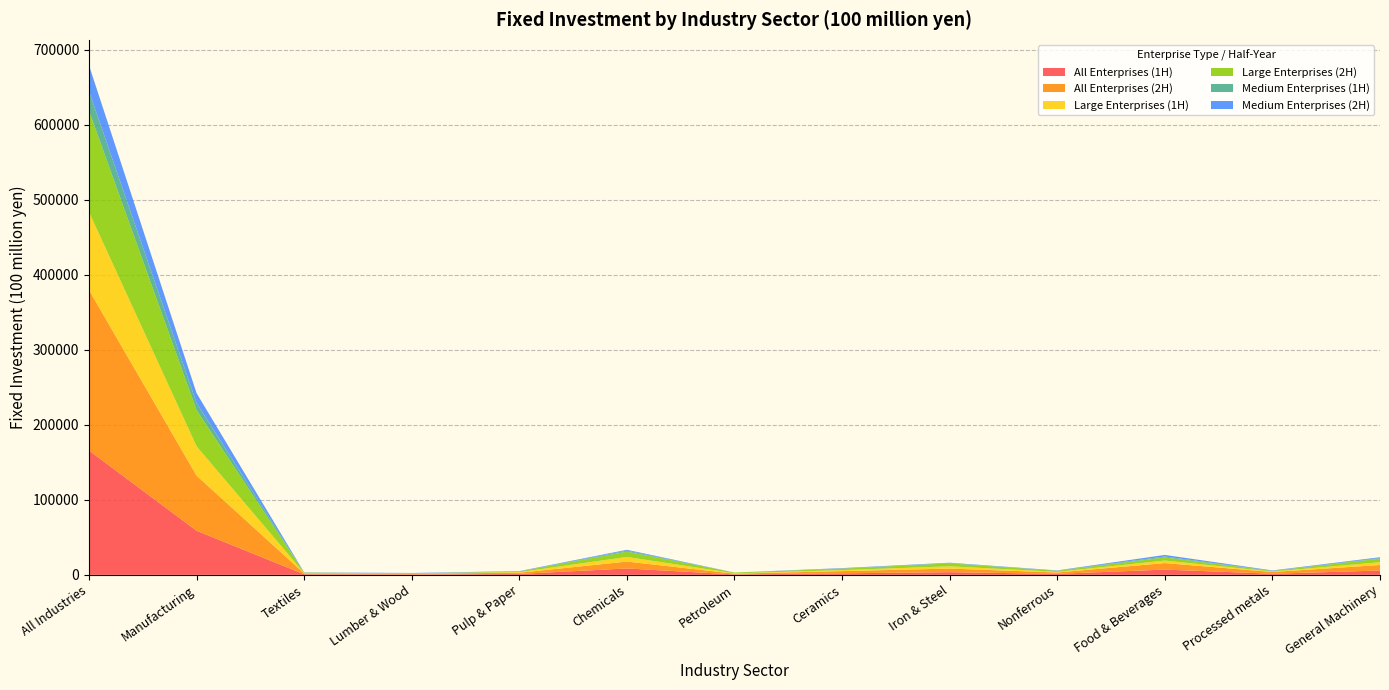

Reading left to right, what are all the values shown in this chart?

All Enterprises (1H): All Industries=165832	Manufacturing=58820	Textiles=756	Lumber & Wood=437	Pulp & Paper=1234	Chemicals=8519	Petroleum=542	Ceramics=2064	Iron & Steel=3554	Nonferrous=1358	Food & Beverages=7008	Processed metals=1488	General Machinery=5779
All Enterprises (2H): All Industries=213948	Manufacturing=73524	Textiles=1173	Lumber & Wood=1194	Pulp & Paper=1551	Chemicals=9190	Petroleum=1037	Ceramics=2920	Iron & Steel=4796	Nonferrous=1792	Food & Beverages=8690	Processed metals=2302	General Machinery=7323
Large Enterprises (1H): All Industries=104050	Manufacturing=39076	Textiles=423	Lumber & Wood=124	Pulp & Paper=813	Chemicals=6182	Petroleum=483	Ceramics=1325	Iron & Steel=3037	Nonferrous=845	Food & Beverages=3359	Processed metals=561	General Machinery=3768
Large Enterprises (2H): All Industries=134942	Manufacturing=48204	Textiles=635	Lumber & Wood=210	Pulp & Paper=813	Chemicals=7054	Petroleum=984	Ceramics=1861	Iron & Steel=3910	Nonferrous=1265	Food & Beverages=4190	Processed metals=648	General Machinery=4725
Medium Enterprises (1H): All Industries=26201	Manufacturing=9506	Textiles=101	Lumber & Wood=133	Pulp & Paper=180	Chemicals=1242	Petroleum=21	Ceramics=294	Iron & Steel=311	Nonferrous=346	Food & Beverages=1161	Processed metals=328	General Machinery=769
Medium Enterprises (2H): All Industries=34434	Manufacturing=13081	Textiles=229	Lumber & Wood=408	Pulp & Paper=384	Chemicals=1205	Petroleum=14	Ceramics=515	Iron & Steel=565	Nonferrous=317	Food & Beverages=2135	Processed metals=536	General Machinery=1123